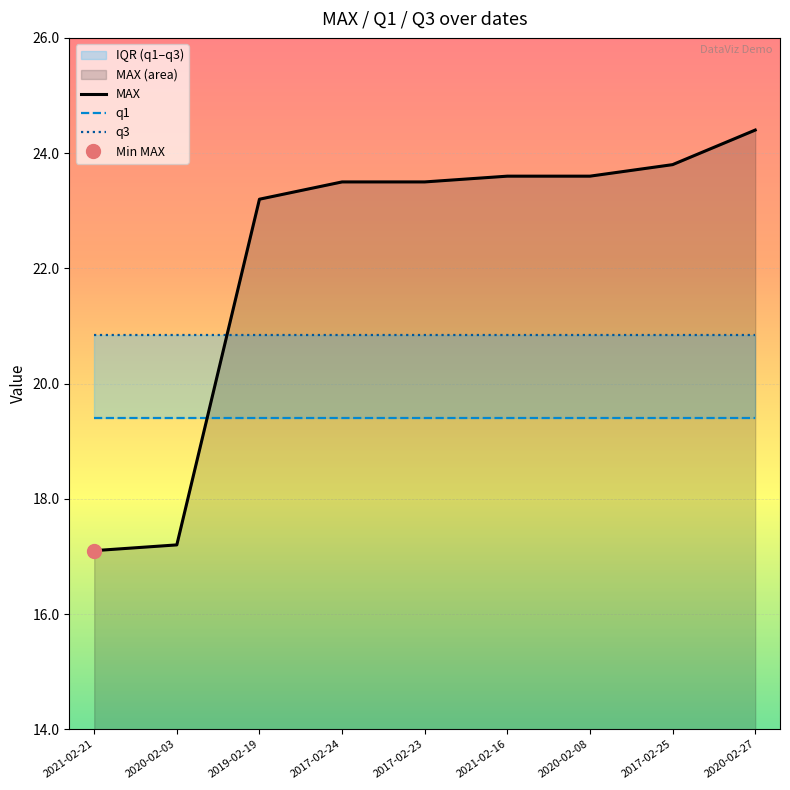

What is the difference between the maximum and minimum values in the MAX series?

7.3